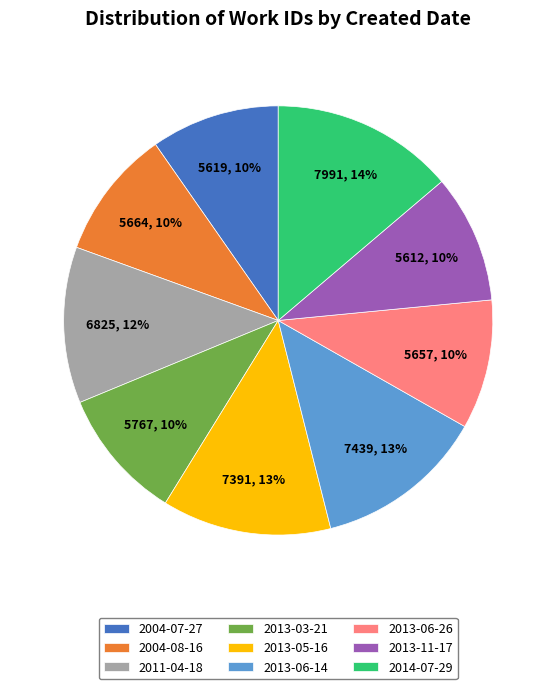

Is the sum of 2004-08-16 and 2013-03-21 greater than half?

No